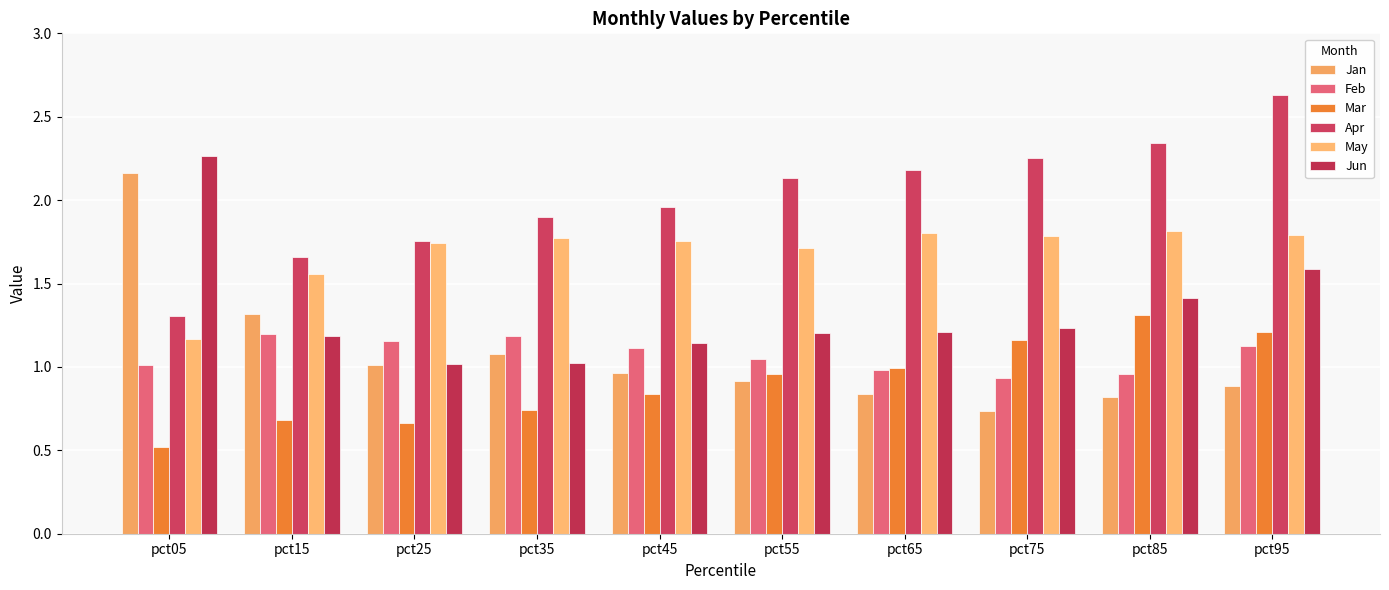

At which category is the sum across all series the highest?

pct95